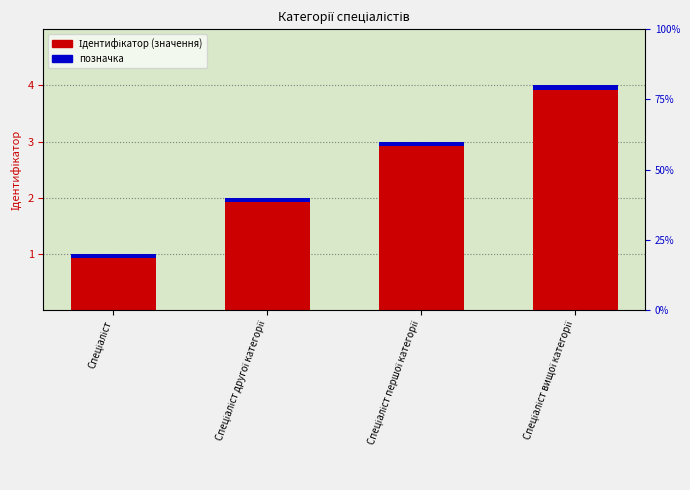

List the labels in order of value, largest first.

Спеціаліст вищої категорії, Спеціаліст першої категорії, Спеціаліст другої категорії, Спеціаліст